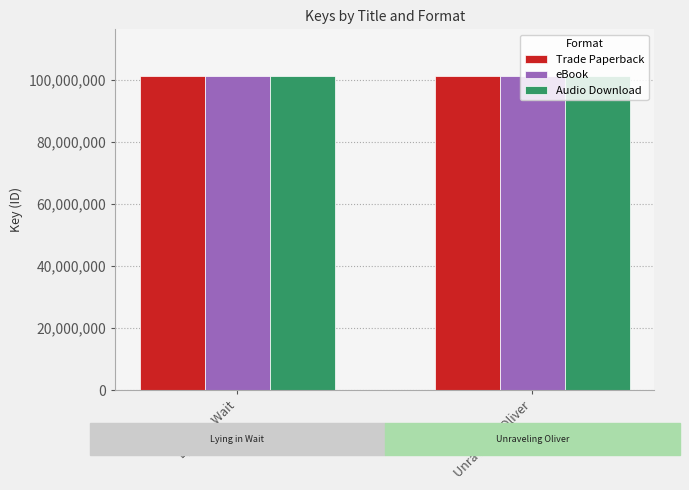

What is the maximum value shown in the chart?

101028570